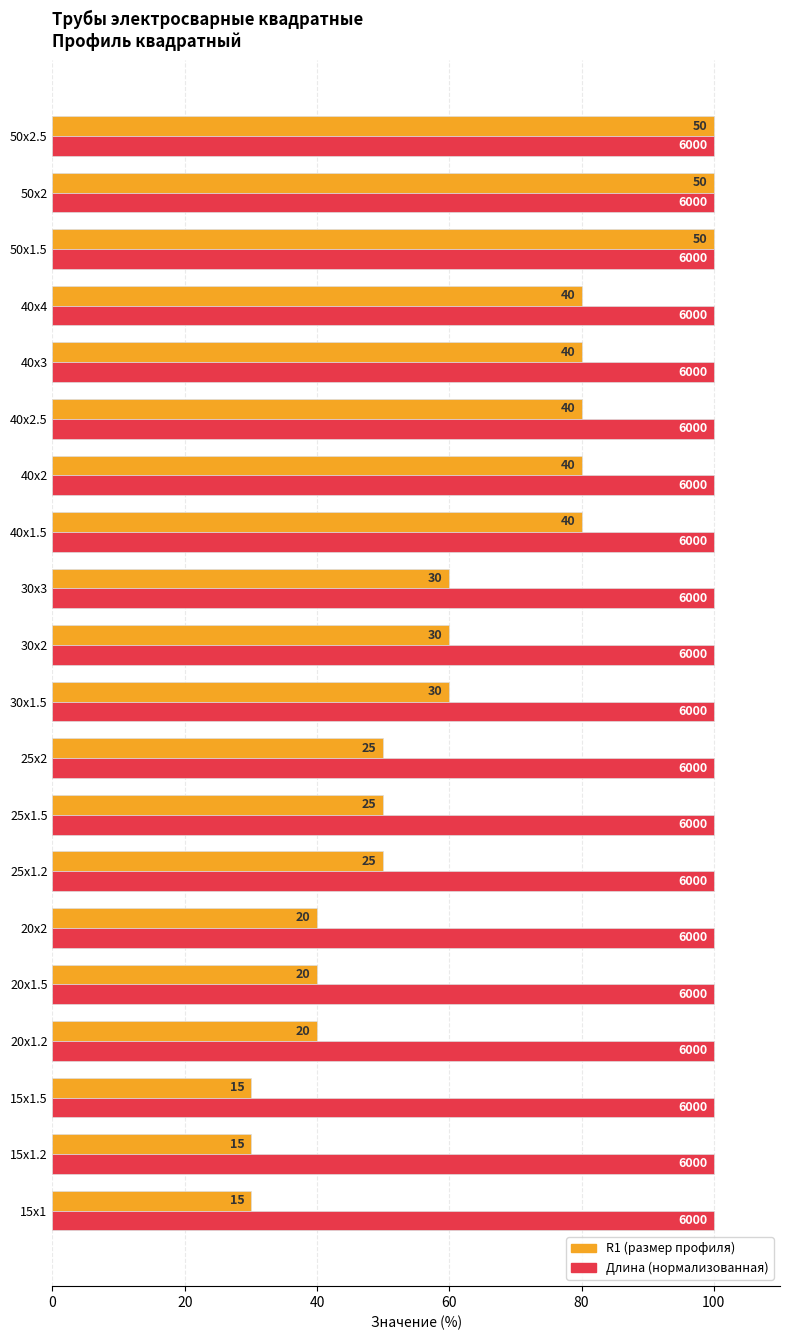

What are all the series names shown in the legend?

R1 (размер профиля), Длина (нормализованная)